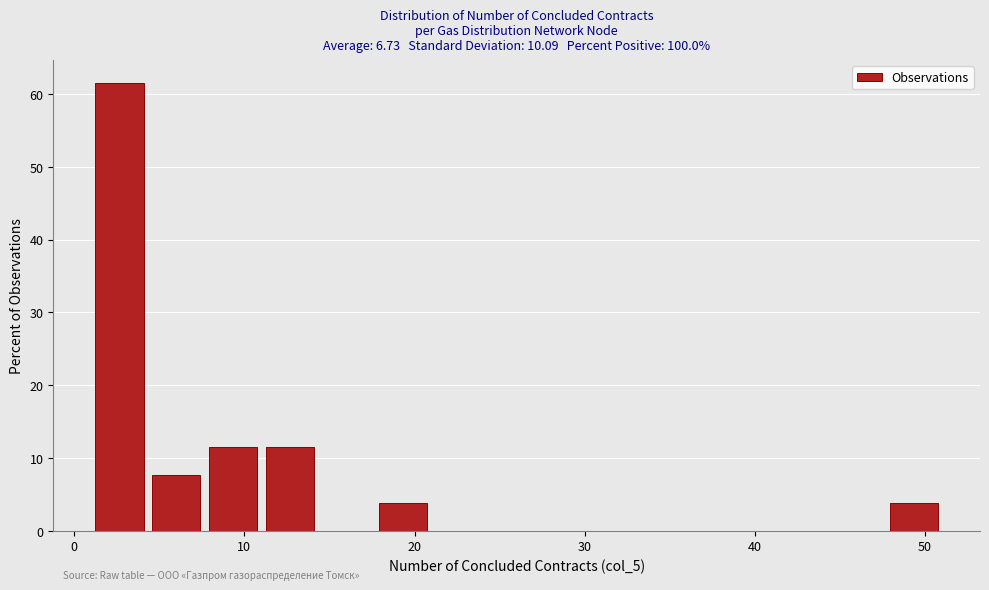

Around what value on the x-axis is the tallest bar? Give the approximate position of its centre, as read against the axis.

3